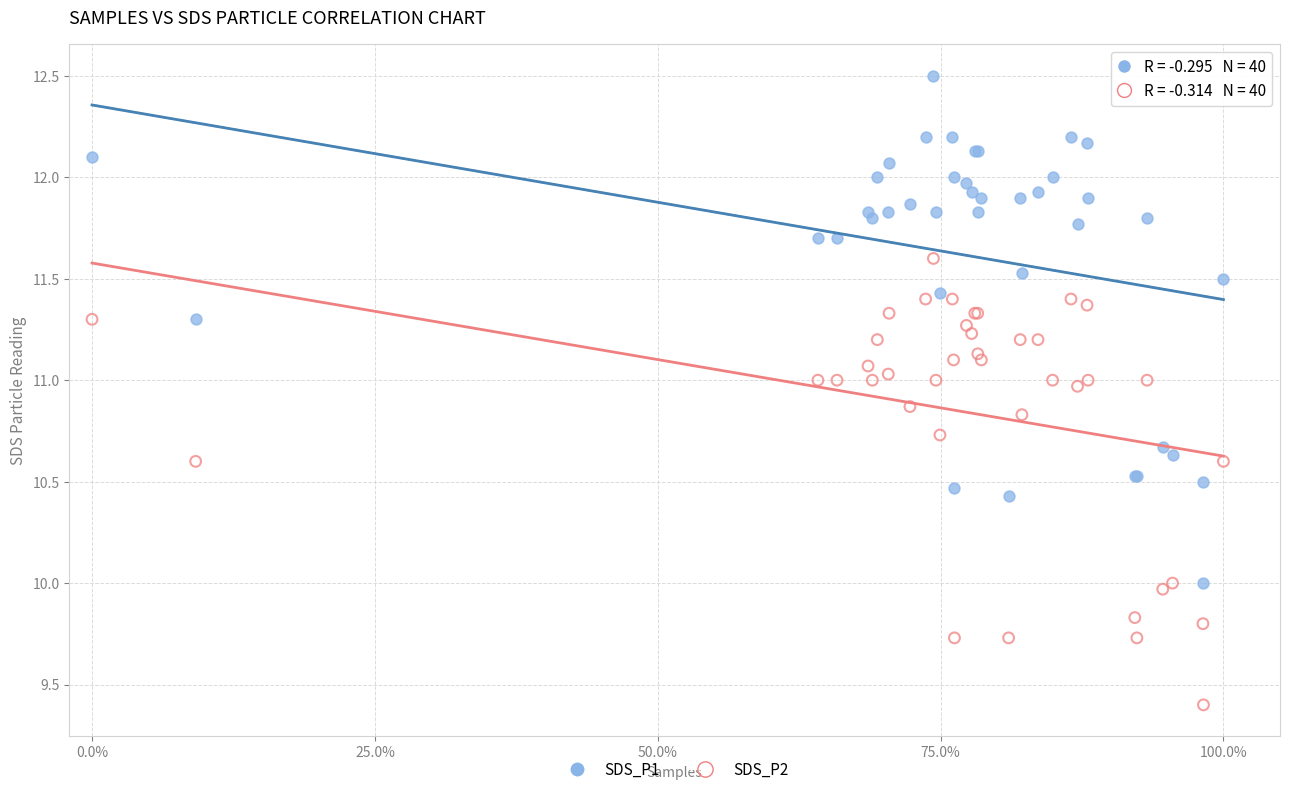

Which series contains the highest Y value?

SDS_P1